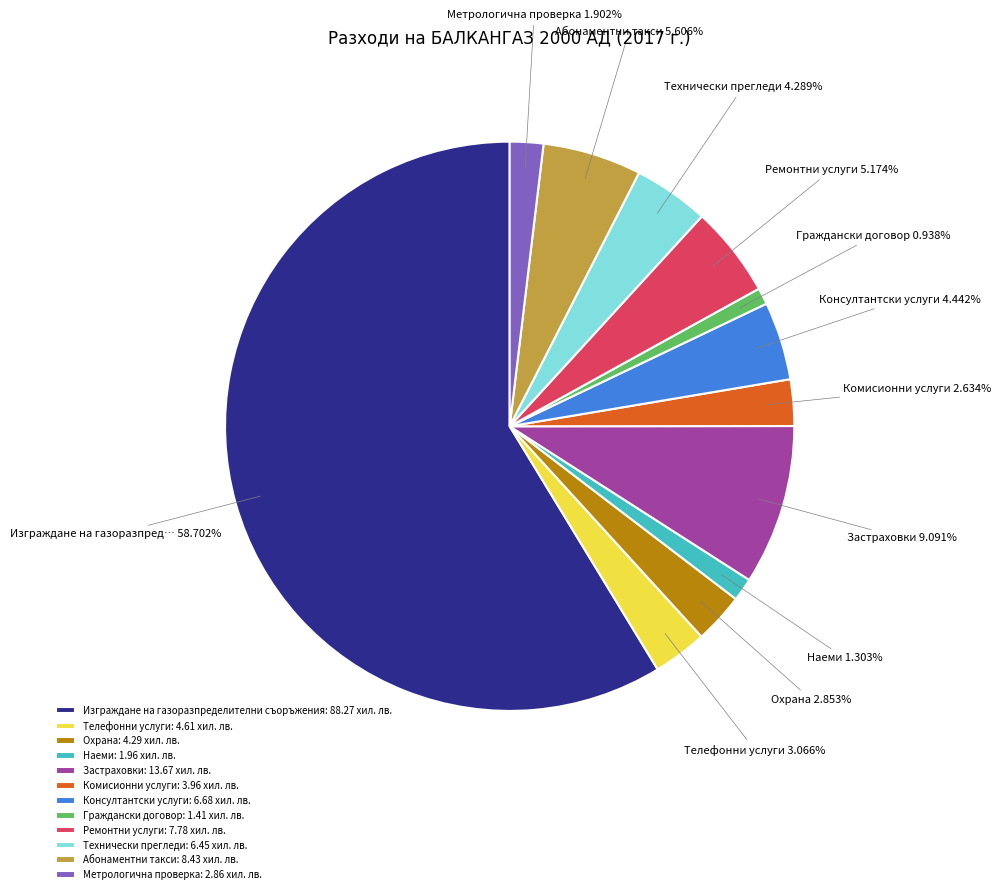

How many slices are in this pie chart?

12